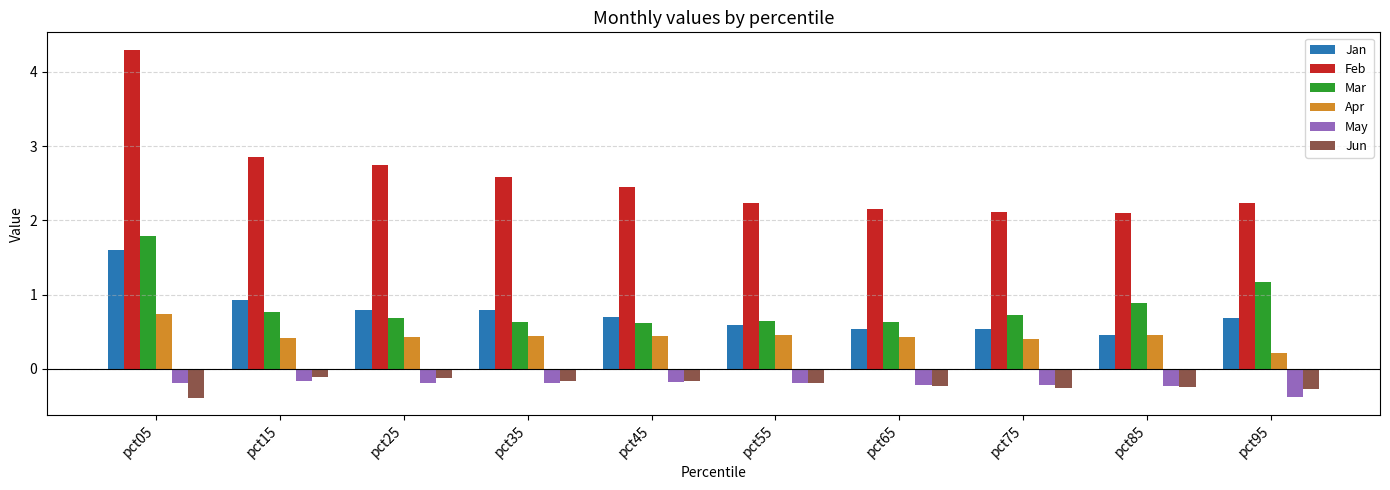

What is the average value of the Jan series?

0.8